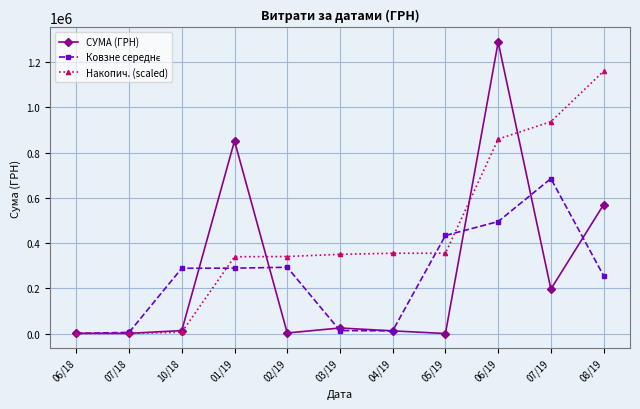

At which category is the sum across all series the highest?

06/19